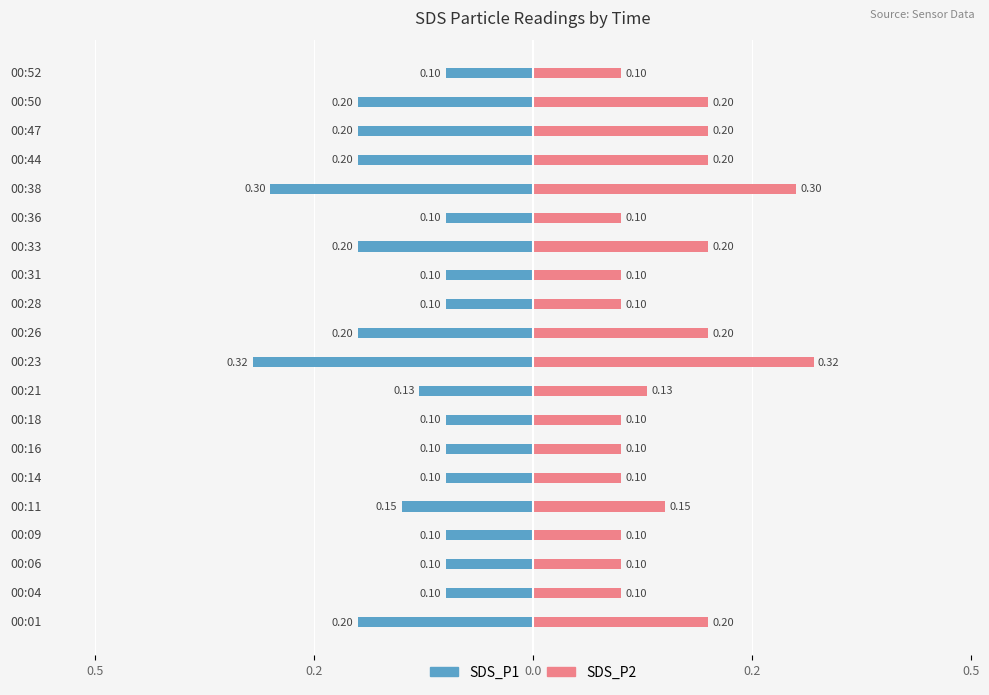

Reading left to right, list all the values displayed in this chart.

SDS_P1: -0.2	-0.1	-0.1	-0.1	-0.1	-0.1	-0.1	-0.1	-0.1	-0.3	-0.2	-0.1	-0.1	-0.2	-0.1	-0.3	-0.2	-0.2	-0.2	-0.1
SDS_P2: 0.2	0.1	0.1	0.1	0.1	0.1	0.1	0.1	0.1	0.3	0.2	0.1	0.1	0.2	0.1	0.3	0.2	0.2	0.2	0.1